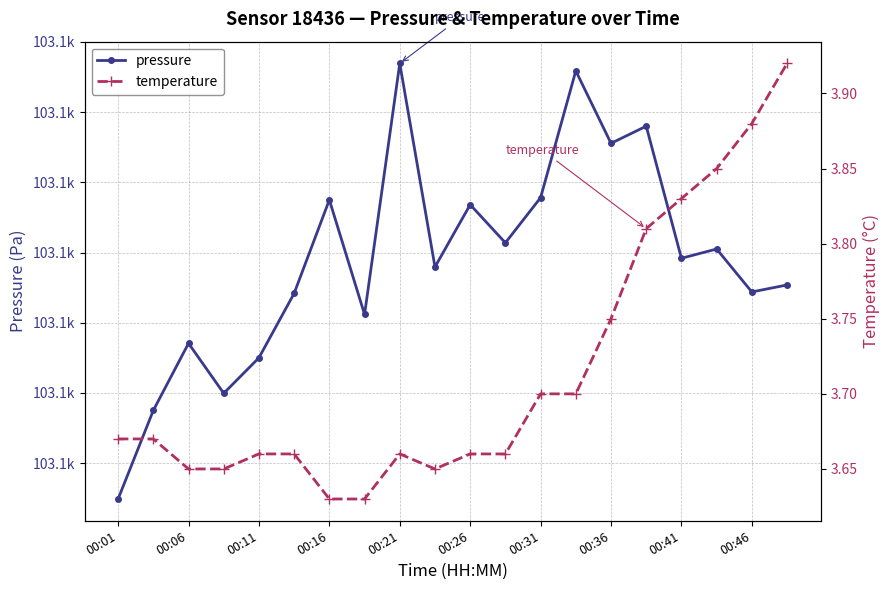

What position from the right is 00:06?

18